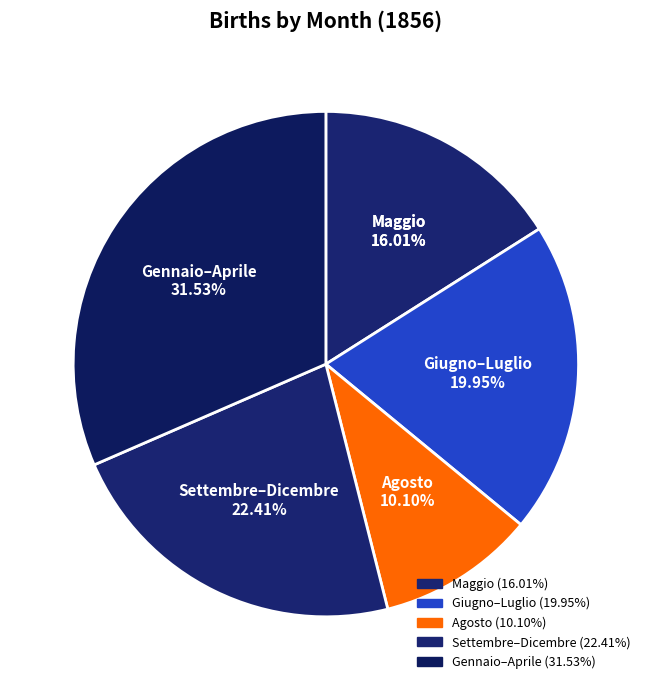

Do Gennaio and Agosto together represent more than half of the pie?

No